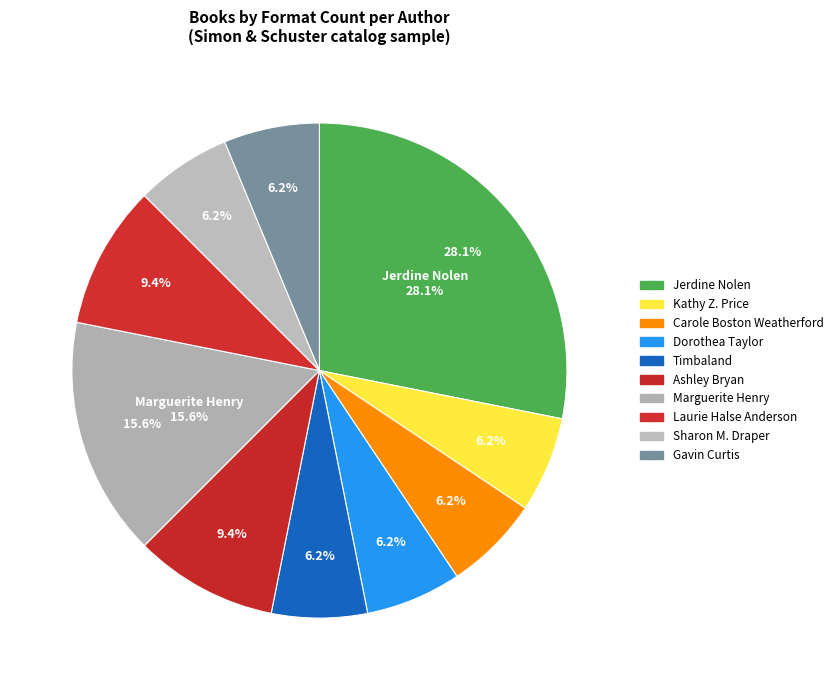

What is the change in value from Marguerite Henry to Gavin Curtis?

-3